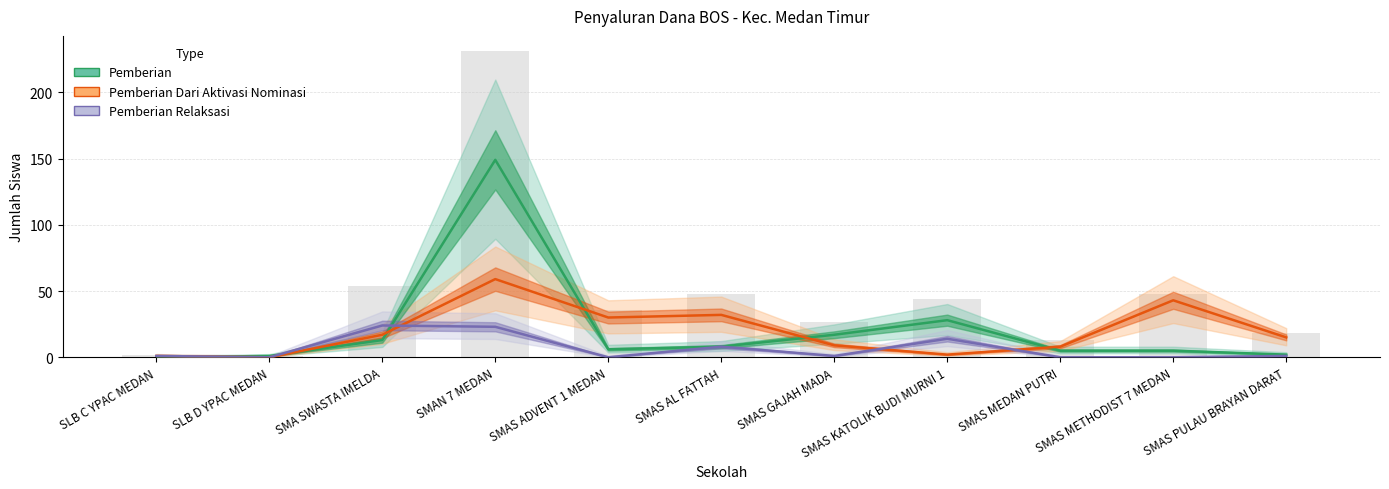

At which label does Pemberian Dari Aktivasi Nominasi reach its minimum?

SLB D YPAC MEDAN